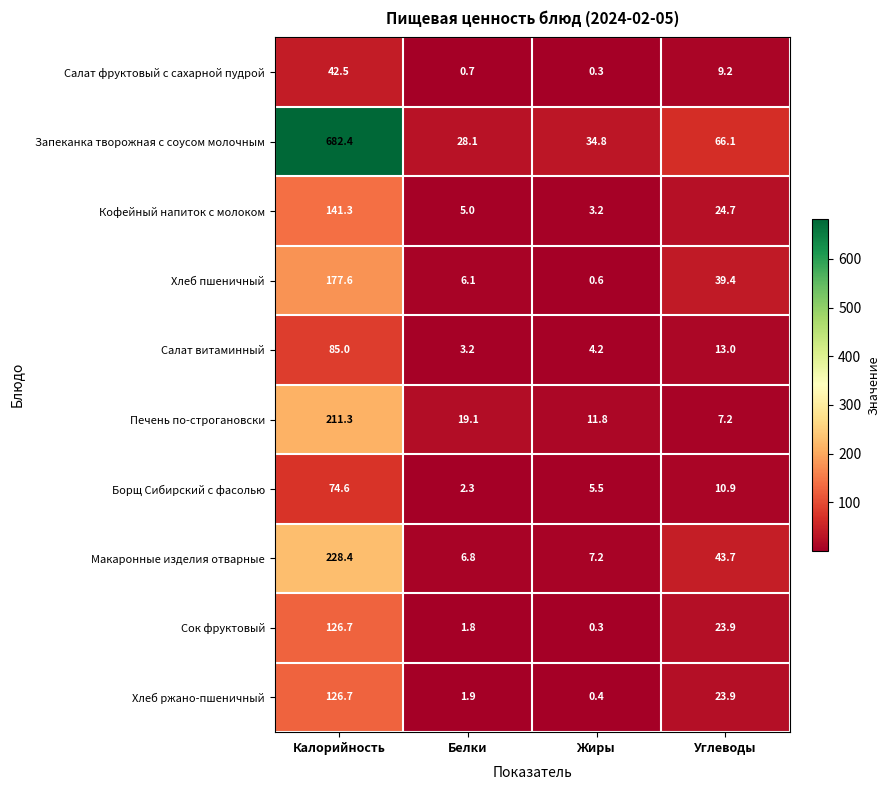

Count the number of data series in this chart.

10